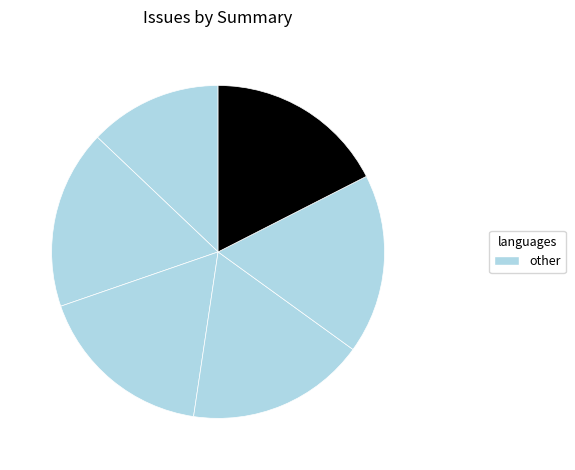

Count the number of slices in the pie.

6